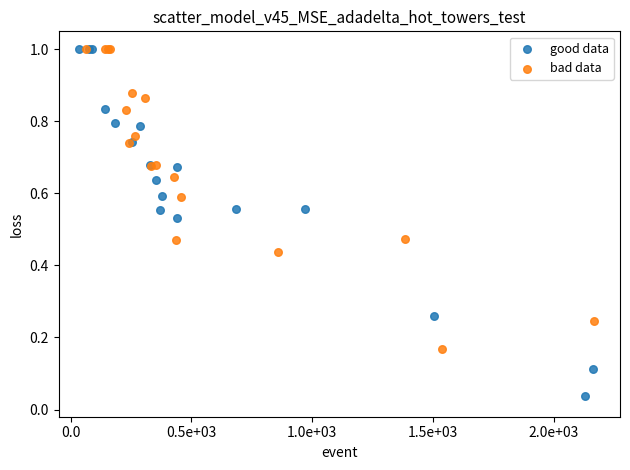

Which series has the widest spread of Y values?

good data